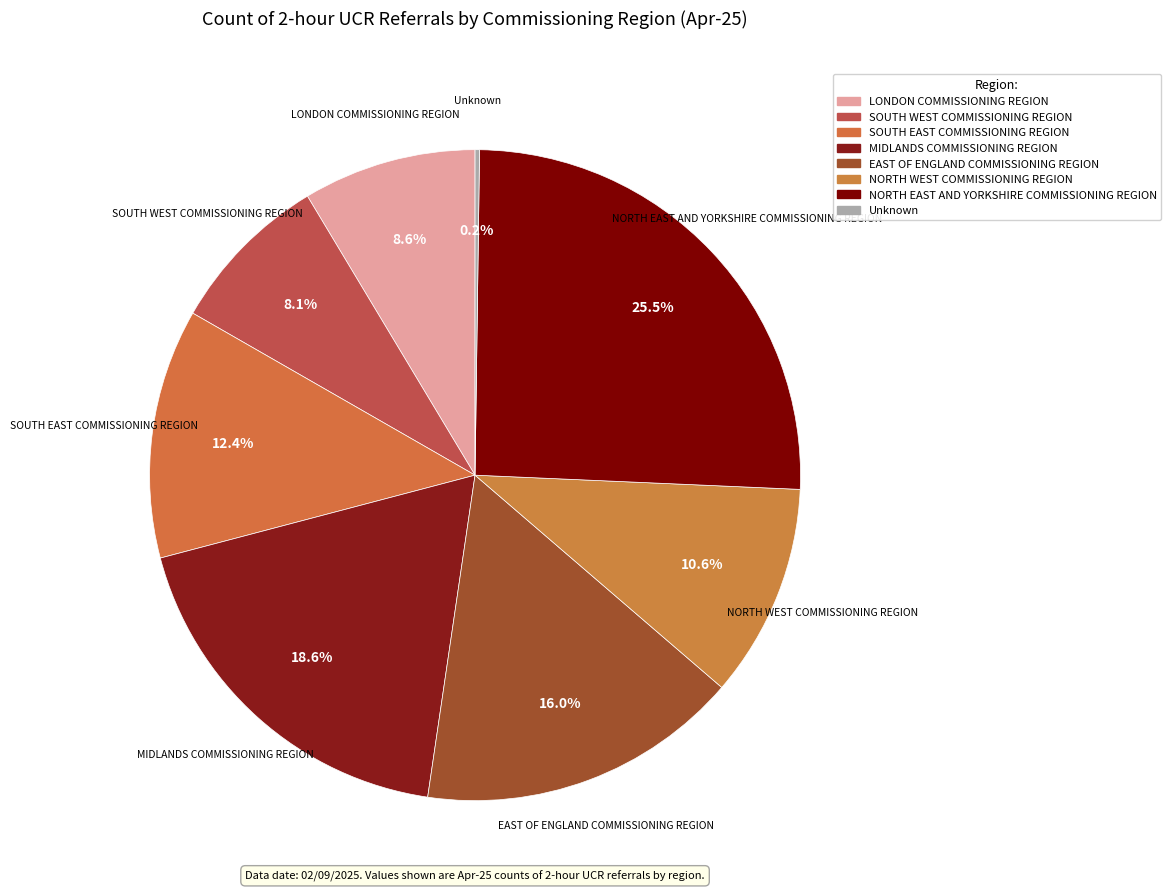

What percentage do SOUTH EAST COMMISSIONING REGION and MIDLANDS COMMISSIONING REGION together represent?

31.0%